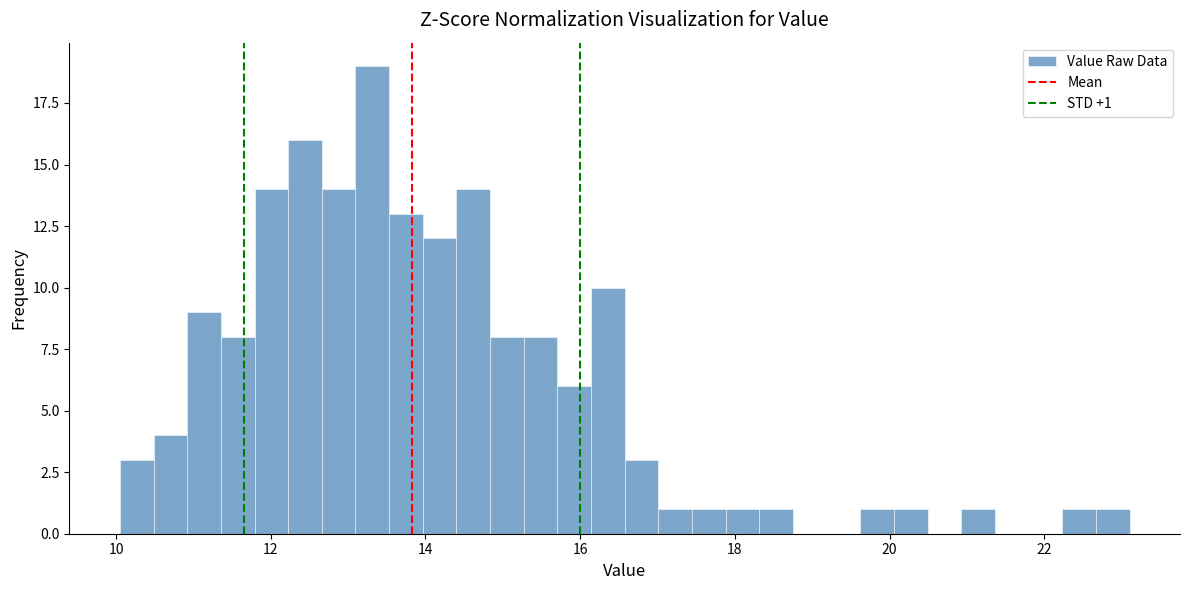

Read against the x-axis, roughly where is the centre of the tallest bar?

13.4